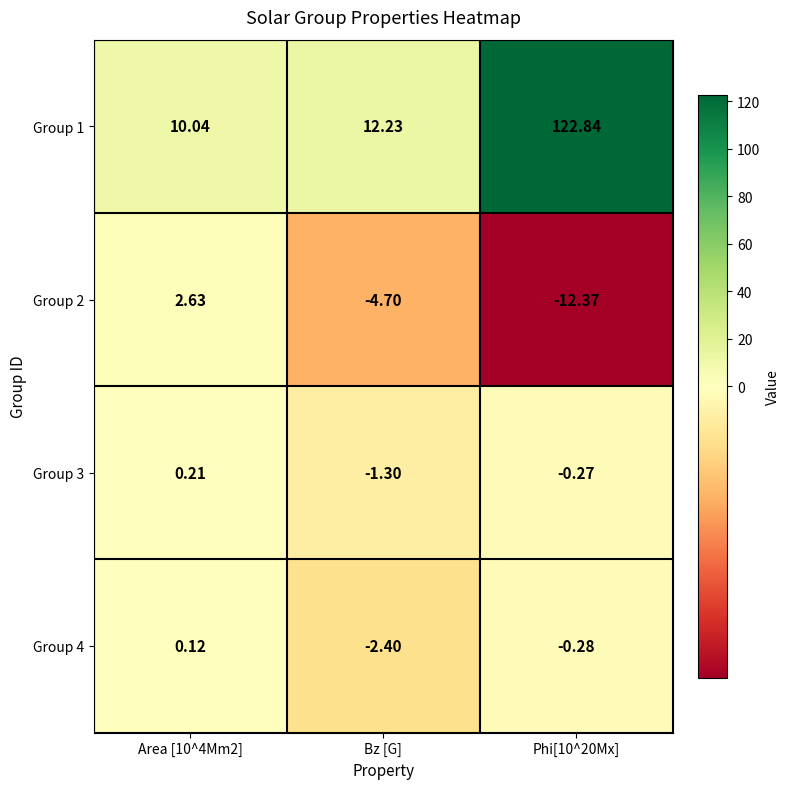

At Area [10^4Mm2], list the series in order from smallest to largest.

Group 4, Group 3, Group 2, Group 1